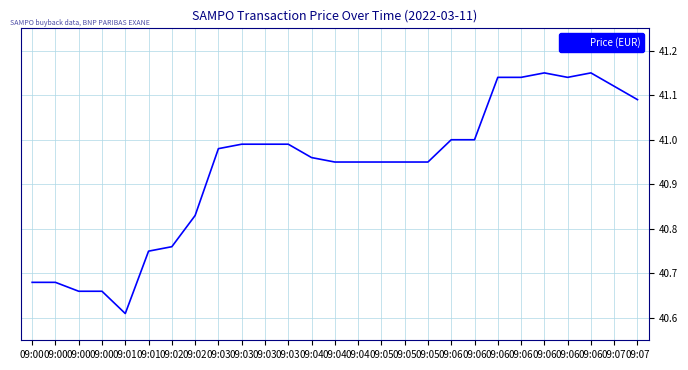

Does the chart display data point markers on the line(s)?

No